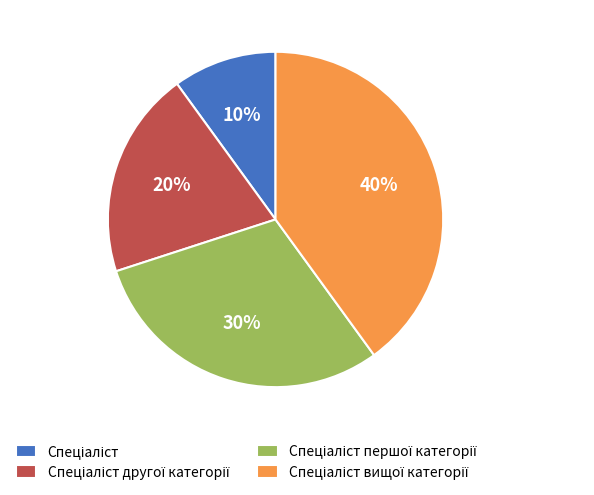

Is there a majority slice in this chart?

No